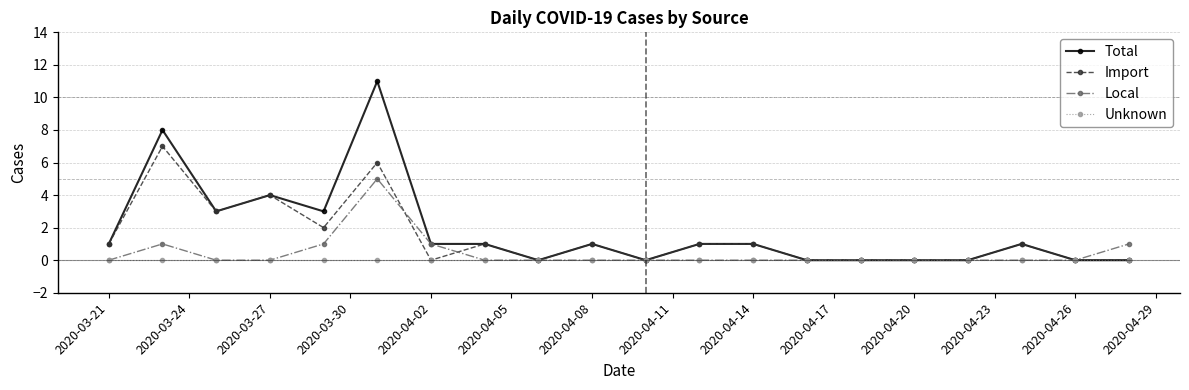

What is the value of the Import point at the 18th from the left?

1